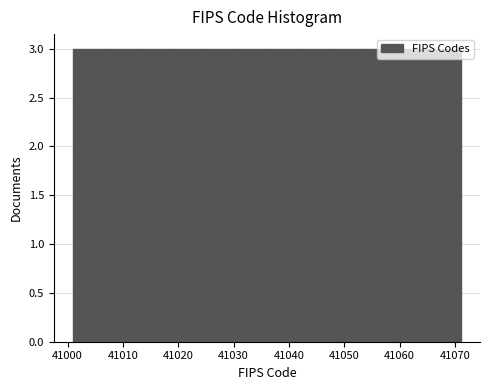

How tall is the bar that spans 41048 to 41054 on the x-axis? Neither the bar edges nor the heights are printed on the chart, so give them approximately, as read against the axes.

3